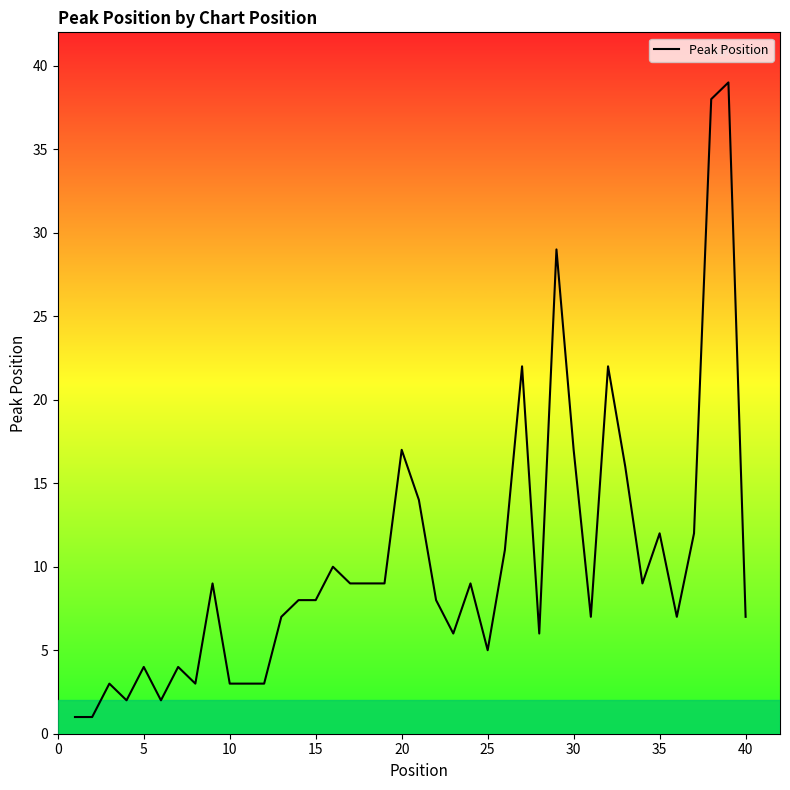

How many lines are shown in the chart?

1